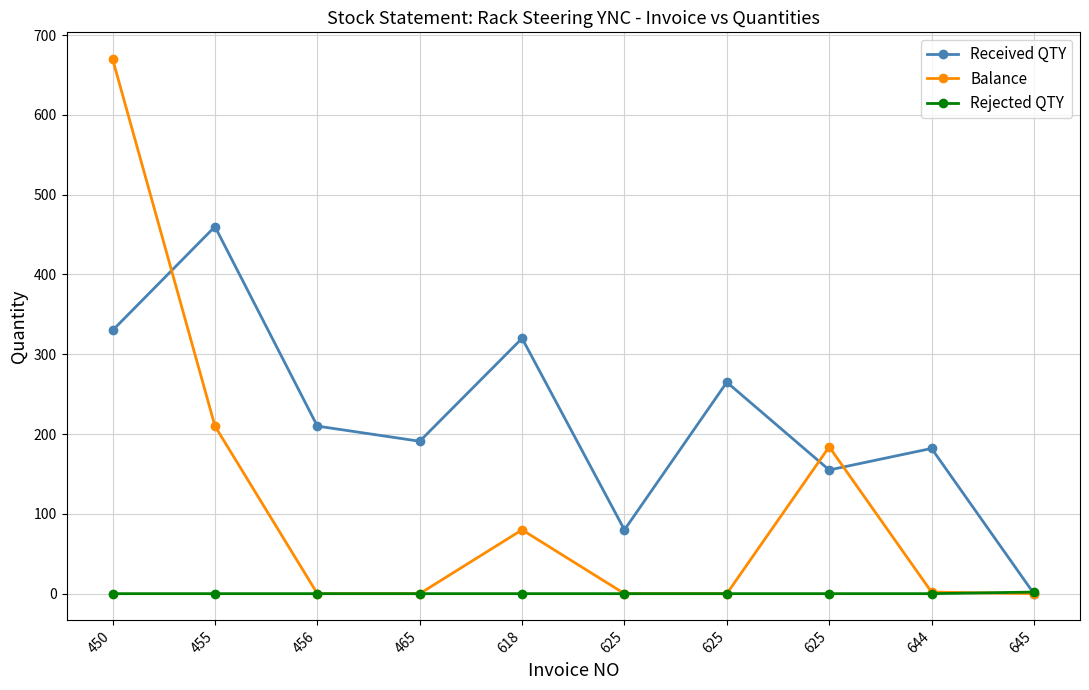

What is the difference between the Received QTY values at 456 and 455?

250